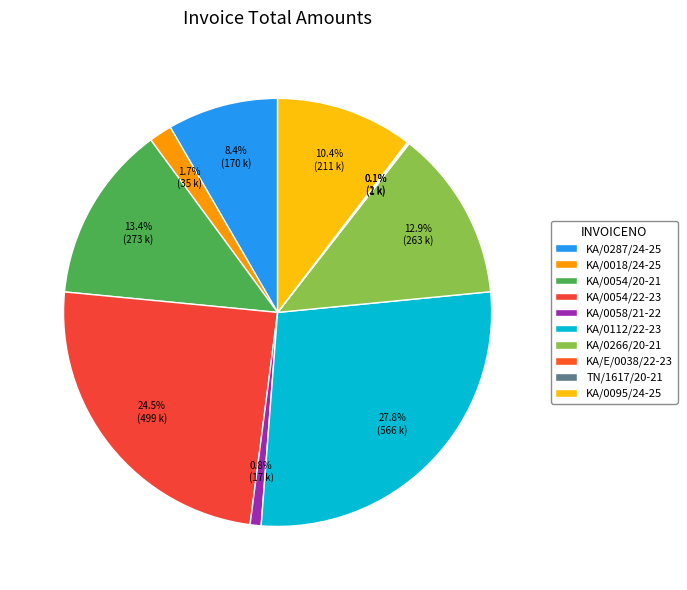

To the nearest percent, what percentage of the pie is KA/0112/22-23?

28%